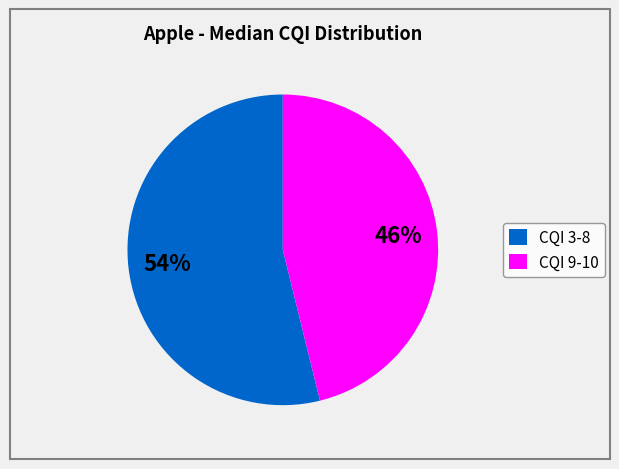

How many slices are in this pie chart?

2